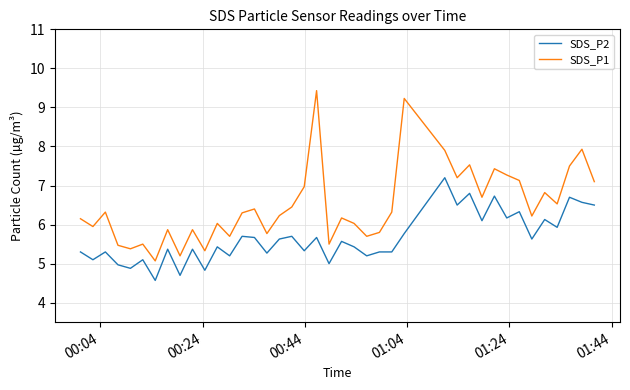

Which series has the widest spread of values?

SDS_P1